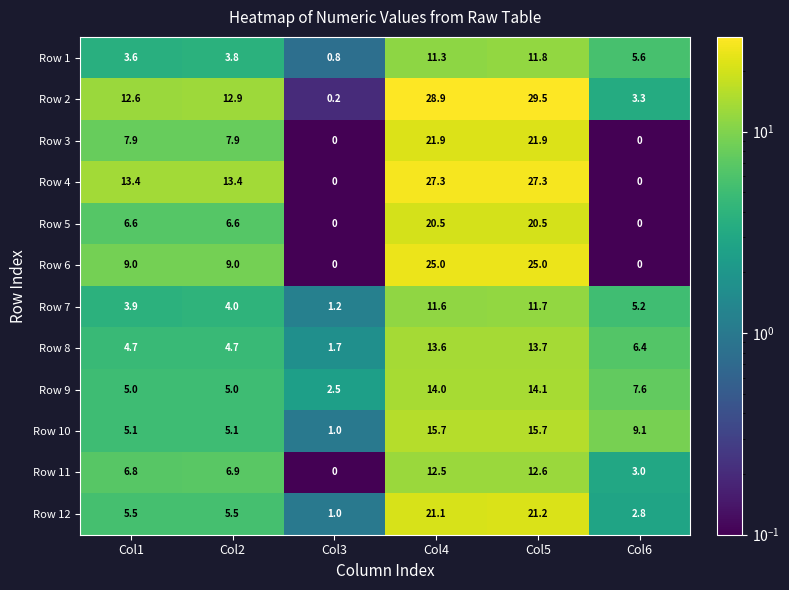

Where does the Row 9 series first go above 7?

Col4